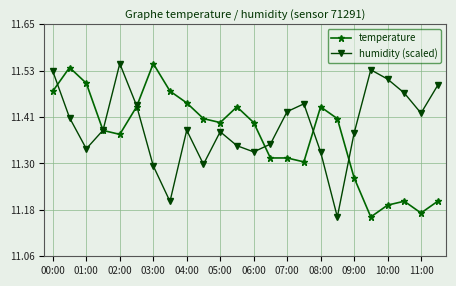

Rank the series by their average value, from lowest to highest.

temperature, humidity (scaled)